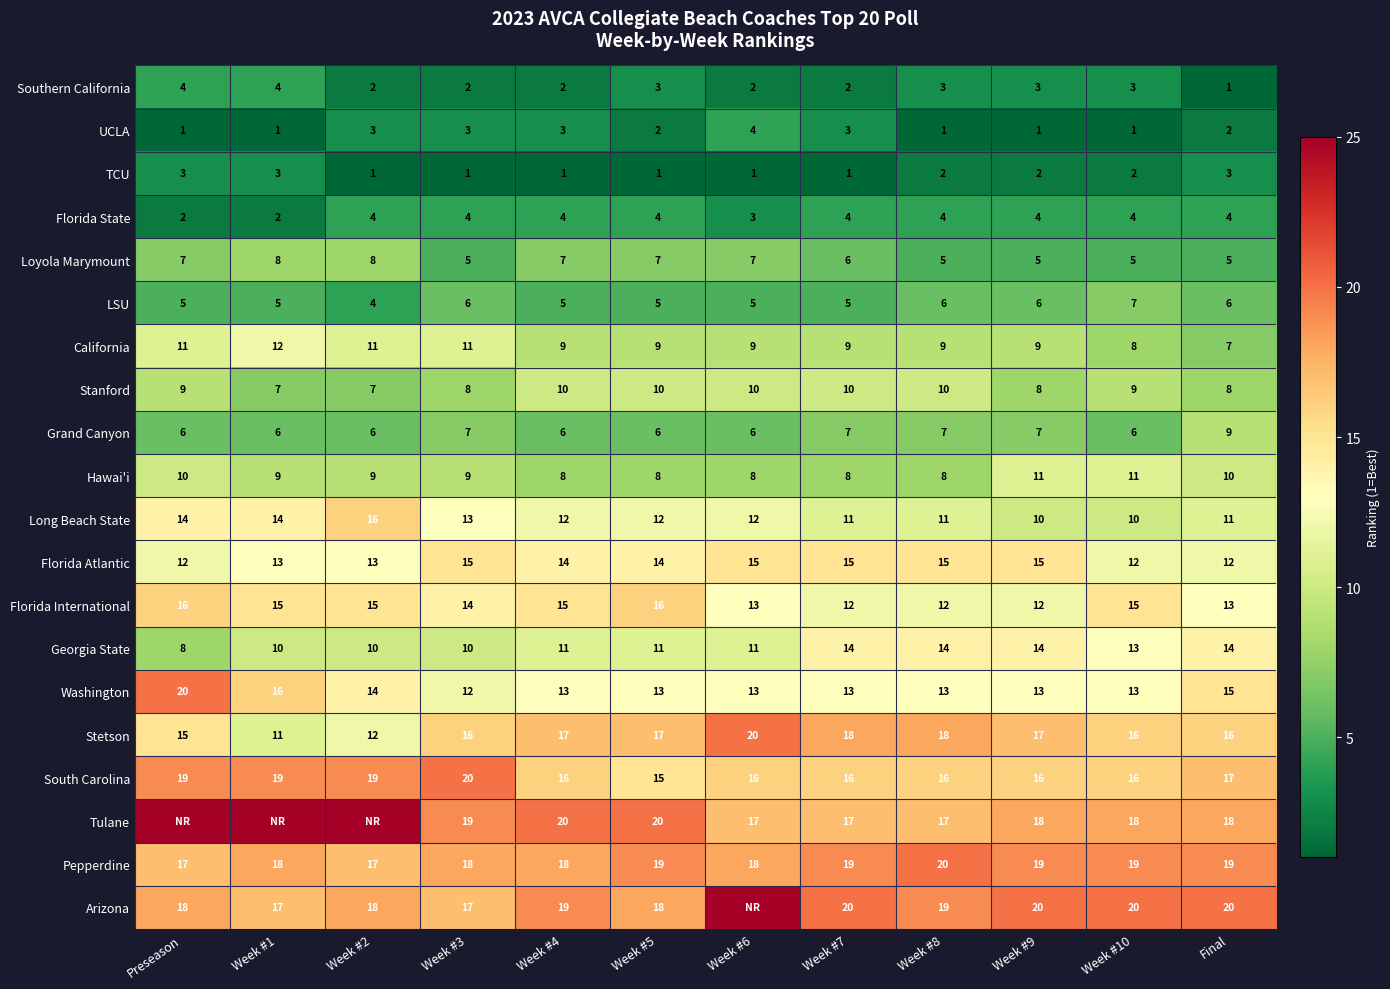

What is the total value across all series at Week #10?

208